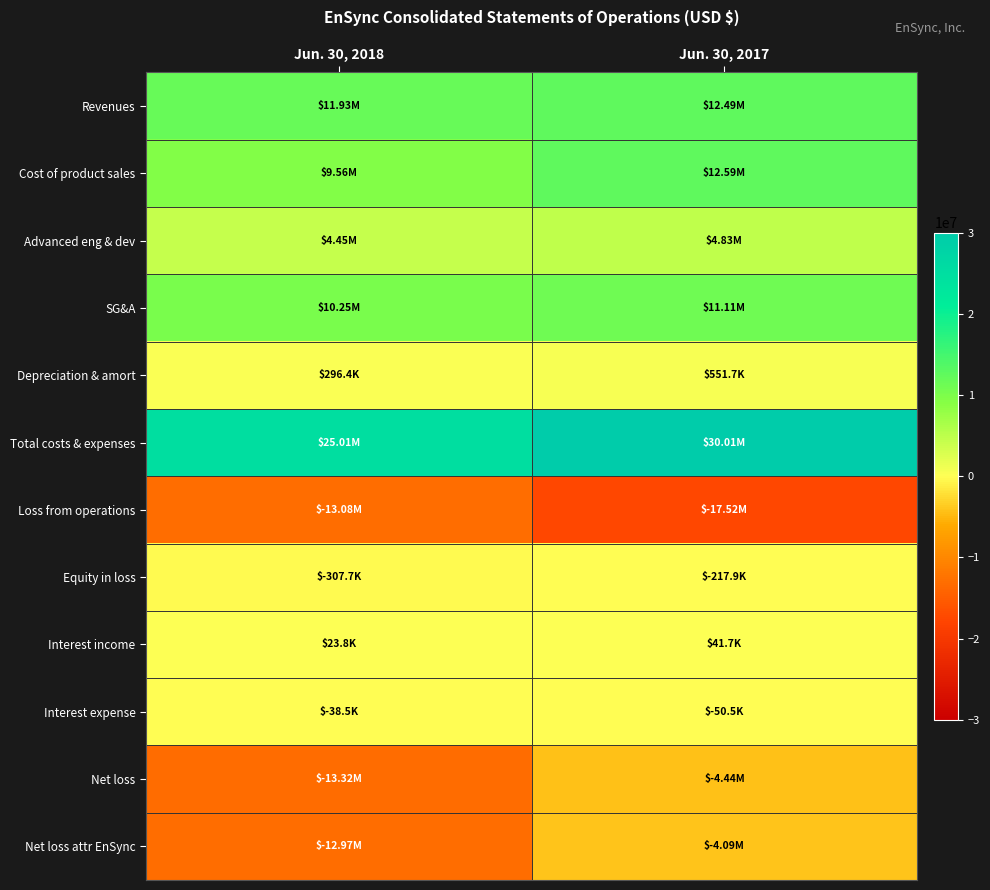

Reading left to right, list all the values displayed in this chart.

Revenues: Jun. 30, 2018=11932328	Jun. 30, 2017=12494184
Cost of product sales: Jun. 30, 2018=9562472	Jun. 30, 2017=12586458
Advanced eng & dev: Jun. 30, 2018=4449974	Jun. 30, 2017=4829840
SG&A: Jun. 30, 2018=10252674	Jun. 30, 2017=11109038
Depreciation & amort: Jun. 30, 2018=296417	Jun. 30, 2017=551680
Total costs & expenses: Jun. 30, 2018=25008537	Jun. 30, 2017=30014741
Loss from operations: Jun. 30, 2018=-13076209	Jun. 30, 2017=-17520557
Equity in loss: Jun. 30, 2018=-307674	Jun. 30, 2017=-217898
Interest income: Jun. 30, 2018=23795	Jun. 30, 2017=41661
Interest expense: Jun. 30, 2018=-38484	Jun. 30, 2017=-50474
Net loss: Jun. 30, 2018=-13324541	Jun. 30, 2017=-4441863
Net loss attr EnSync: Jun. 30, 2018=-12970015	Jun. 30, 2017=-4089536